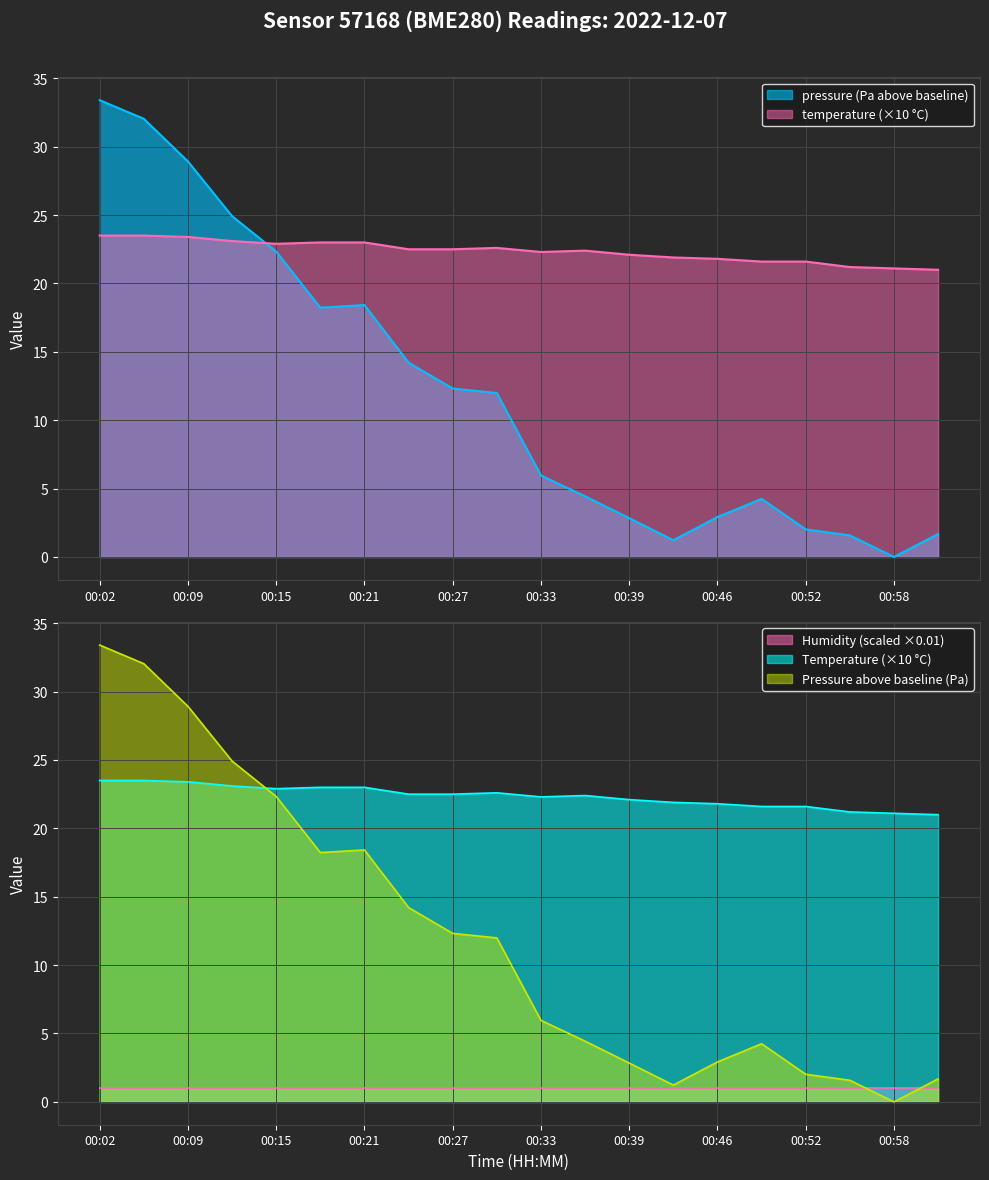

Reading left to right, what are all the values shown in this chart?

pressure: 33.4	32.0	28.9	24.9	22.3	18.2	18.4	14.2	12.3	12.0	6.0	4.4	2.8	1.2	2.9	4.2	2.0	1.6	0.0	1.7
temperature: 23.5	23.5	23.4	23.1	22.9	23.0	23.0	22.5	22.5	22.6	22.3	22.4	22.1	21.9	21.8	21.6	21.6	21.2	21.1	21.0